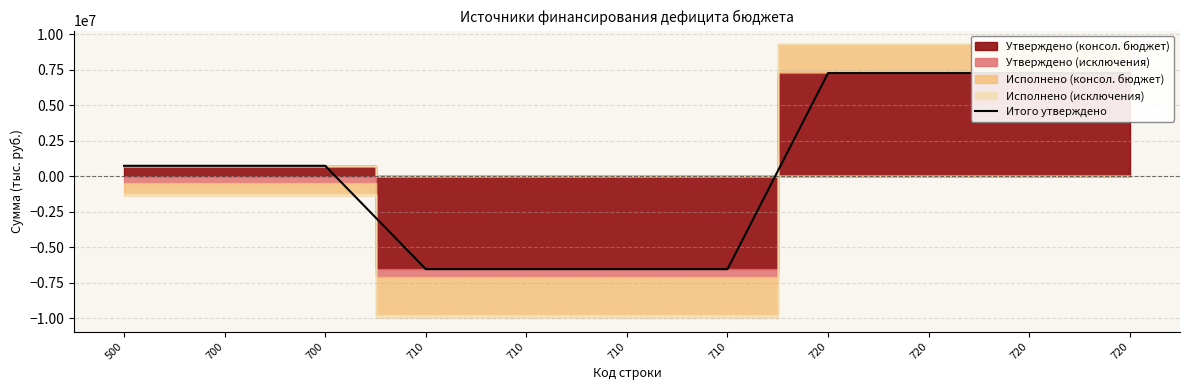

Count the number of values greater than 746579.

7